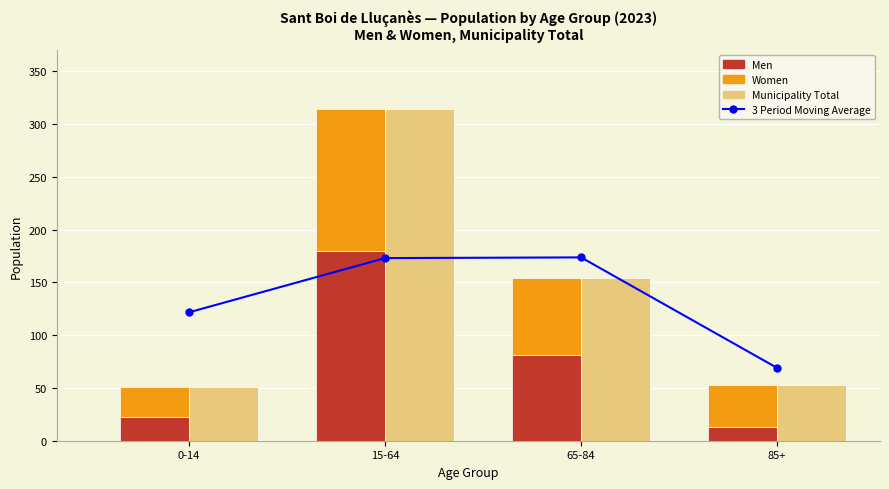

What is the difference between the highest and lowest values at 65-84?

100.7